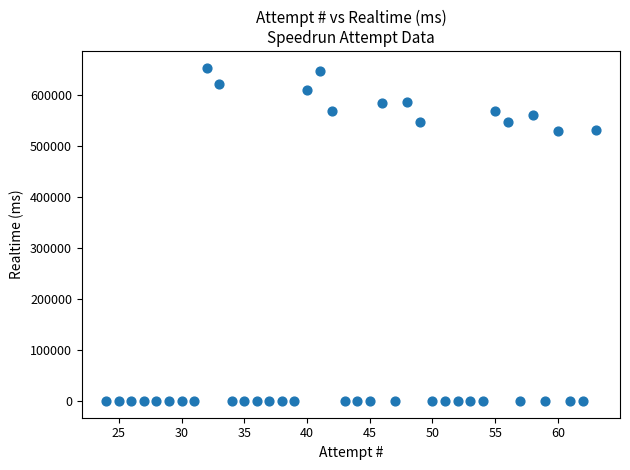

What is the range of X values (max minus min)?

39